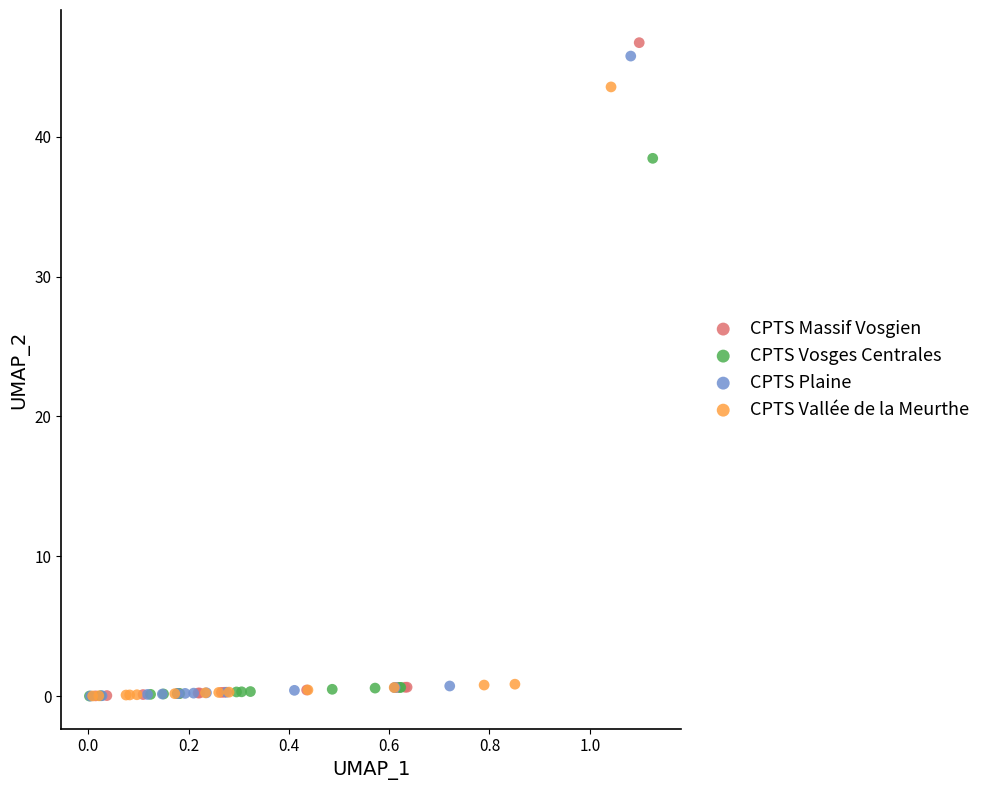

Which series has the largest Y range (max minus min)?

CPTS Massif Vosgien